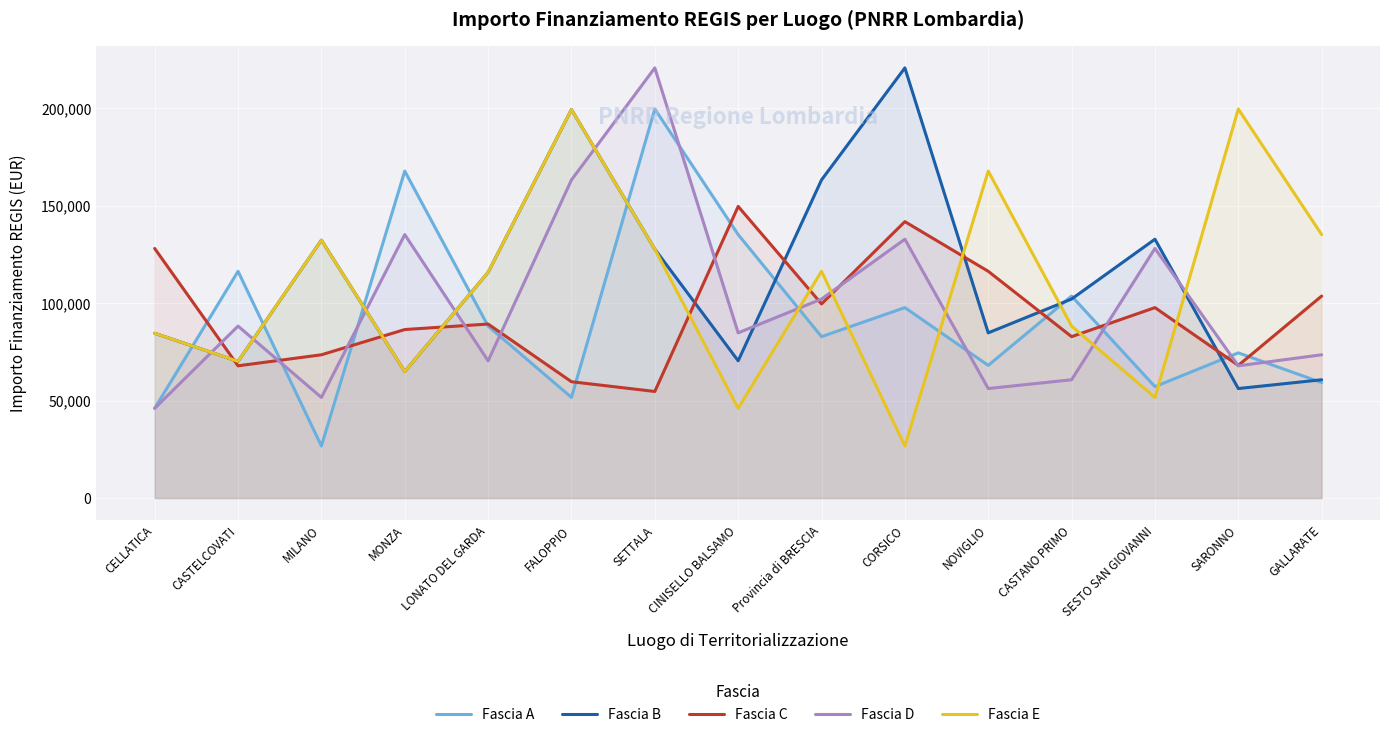

How many categories are shown in the chart?

15